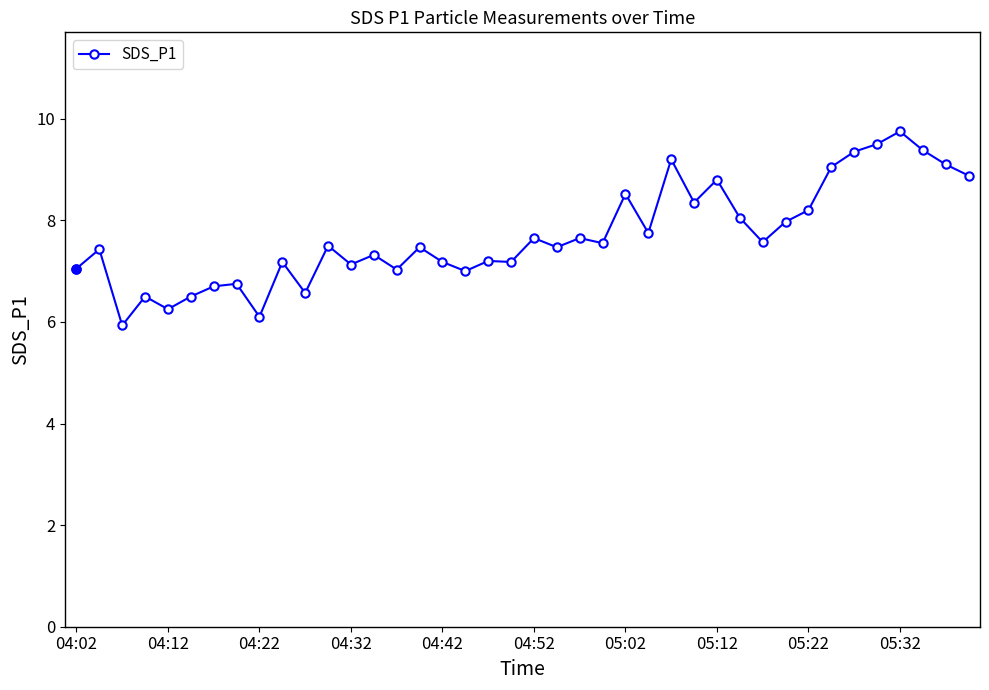

What is the minimum value shown in the chart?

5.9